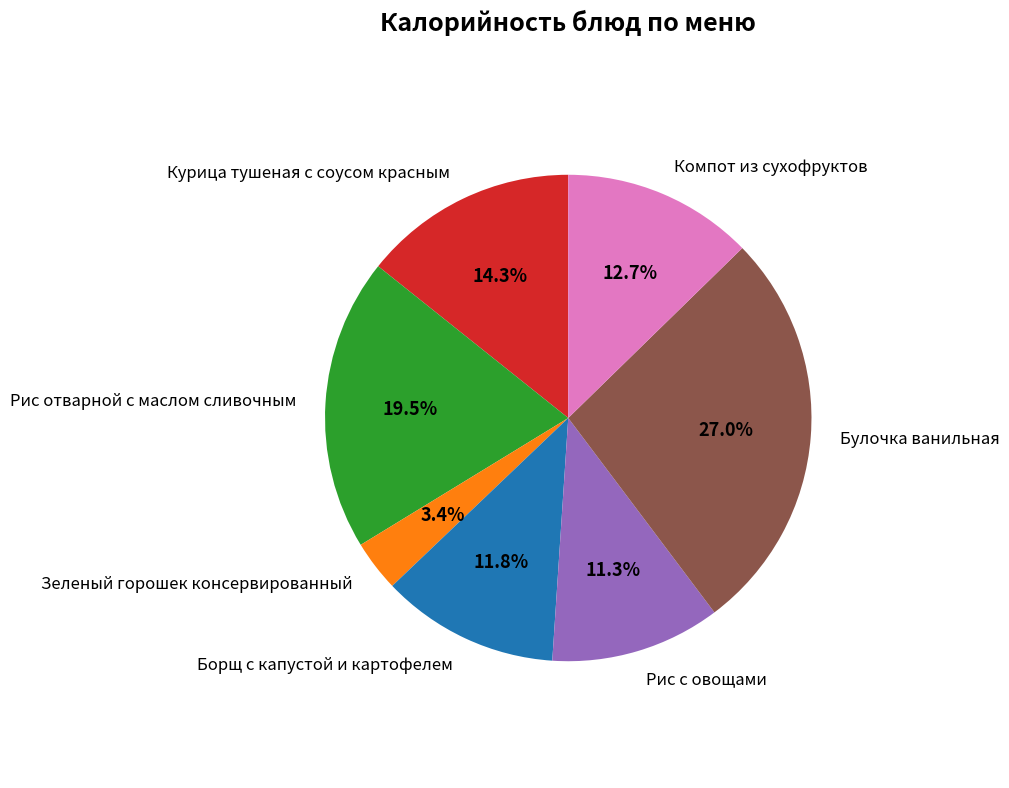

Which has a higher value, Курица тушеная с соусом красным or Рис отварной с маслом сливочным?

Рис отварной с маслом сливочным